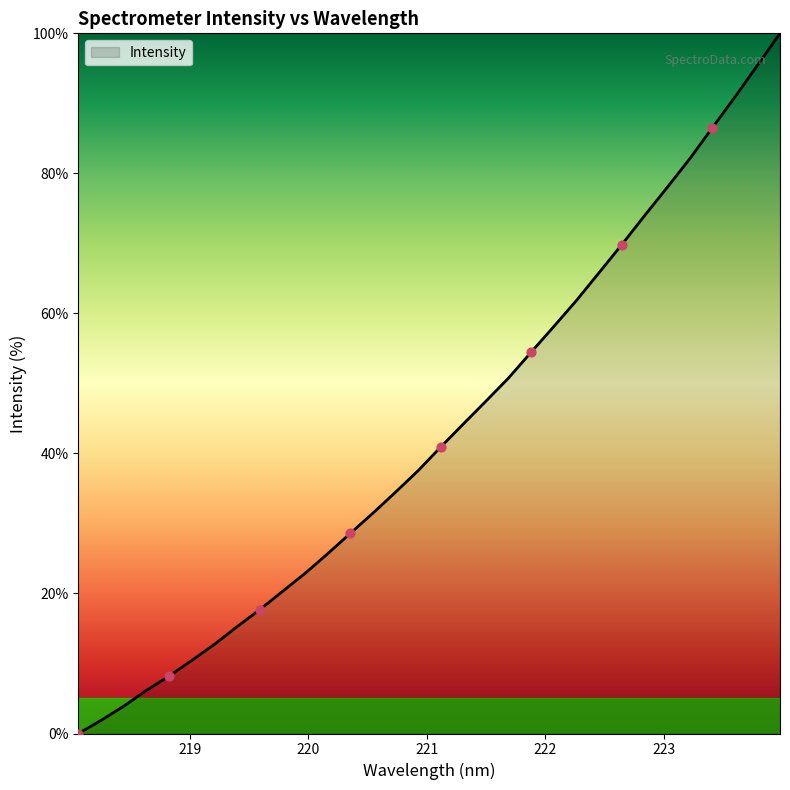

What is the greatest value displayed?

100.0